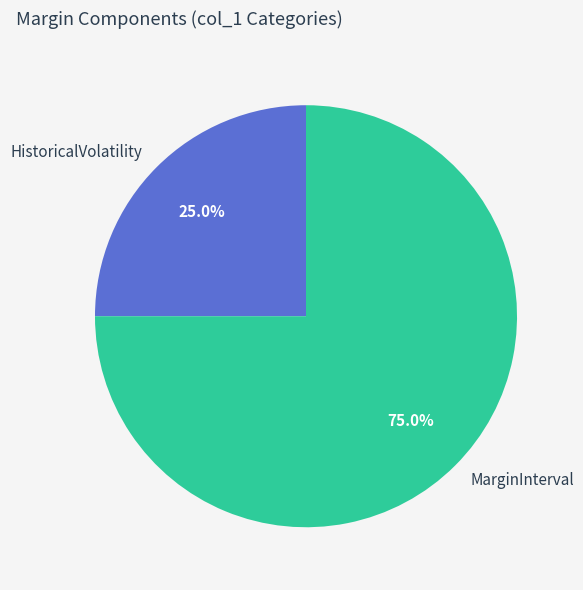

What percentage do MarginInterval and HistoricalVolatility together represent?

100.0%